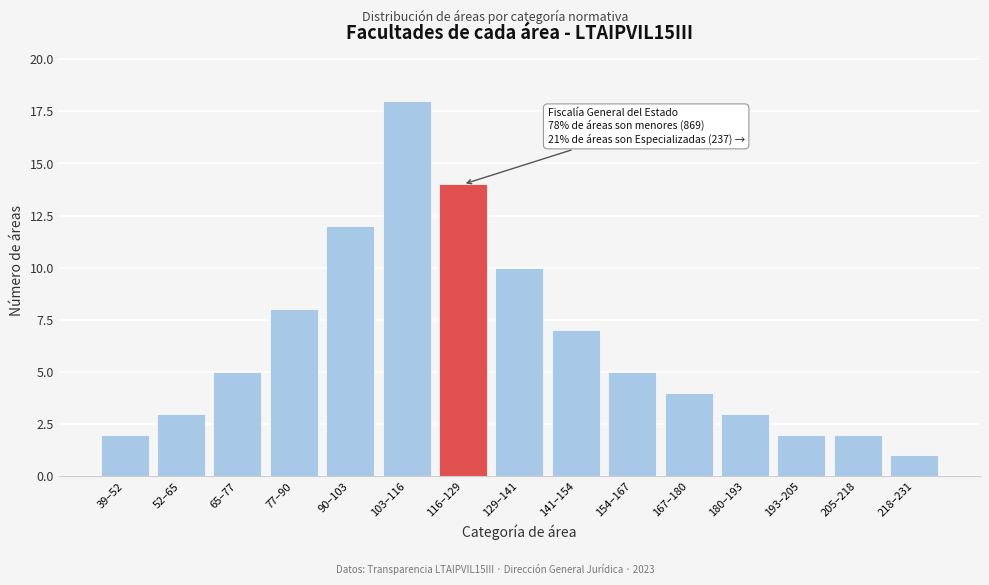

Reading right to left, list all the values displayed in this chart.

218–231=1	205–218=2	193–205=2	180–193=3	167–180=4	154–167=5	141–154=7	129–141=10	116–129=14	103–116=18	90–103=12	77–90=8	65–77=5	52–65=3	39–52=2